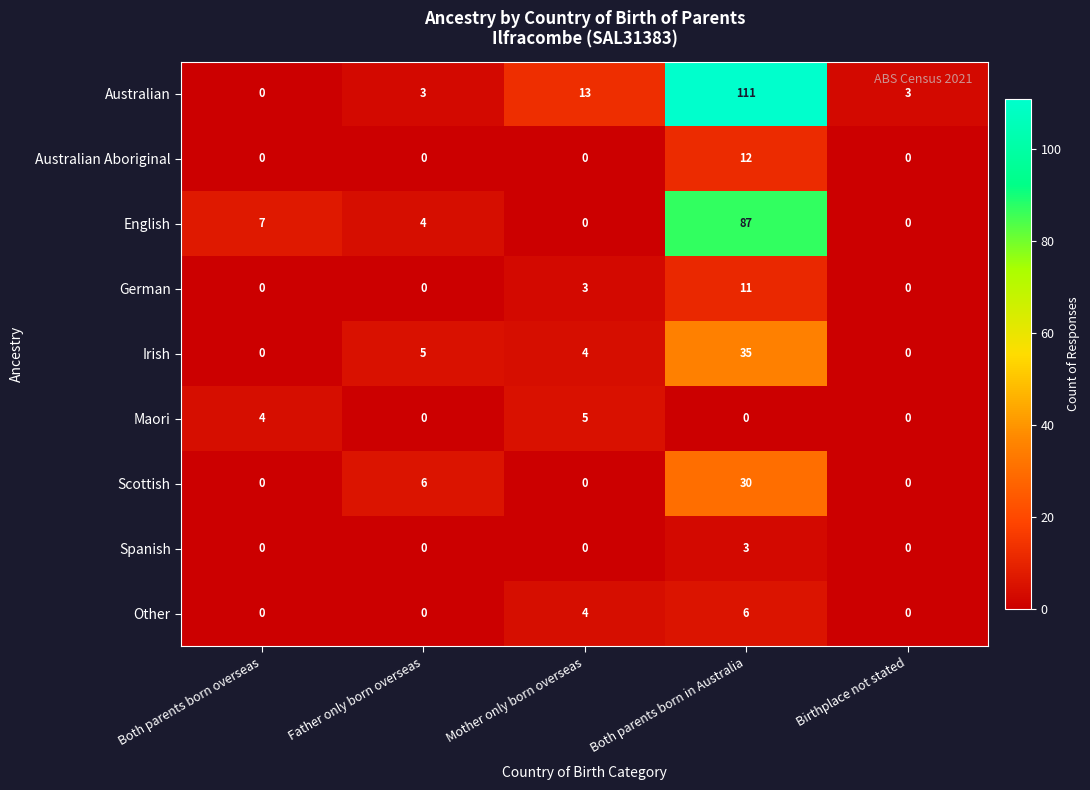

True or false: Maori has a value of 3 at Both parents born in Australia.

False